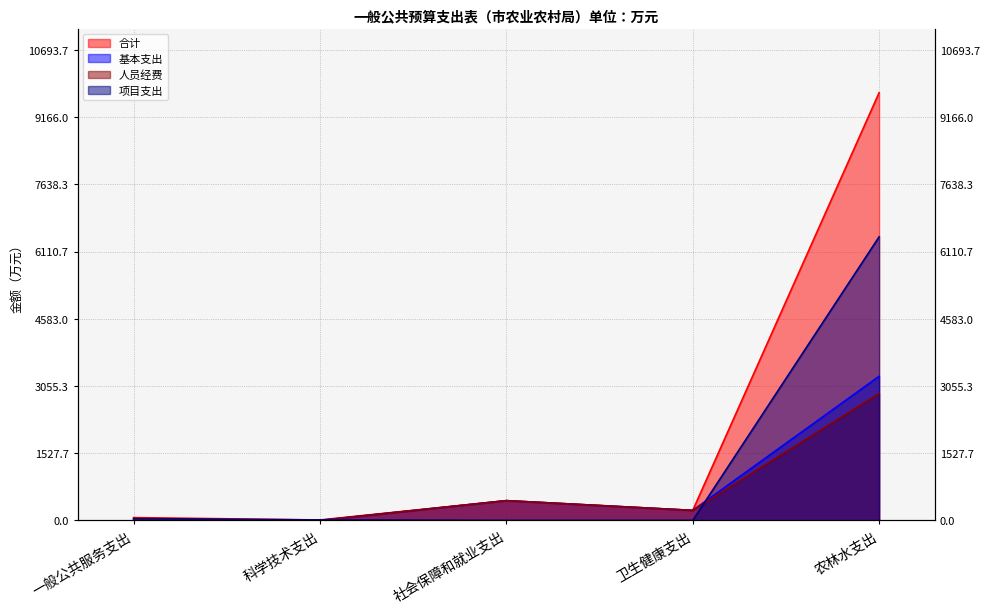

True or false: 人员经费 and 合计 cross at least once.

False